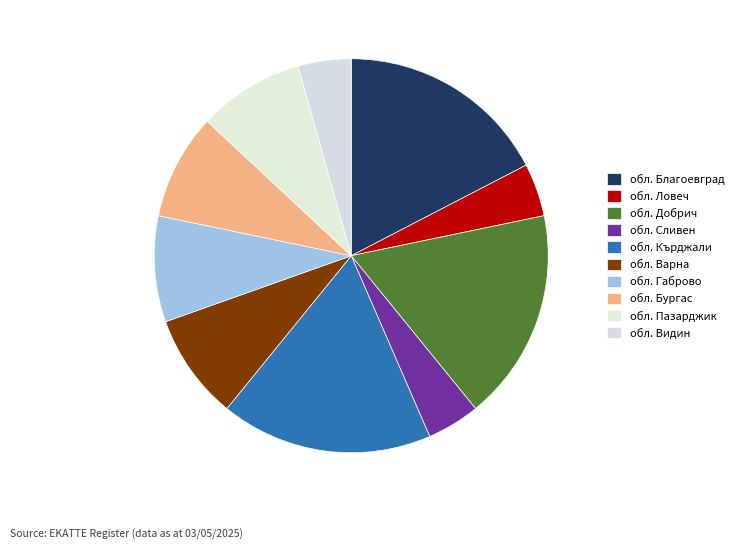

Count the number of slices in the pie.

10